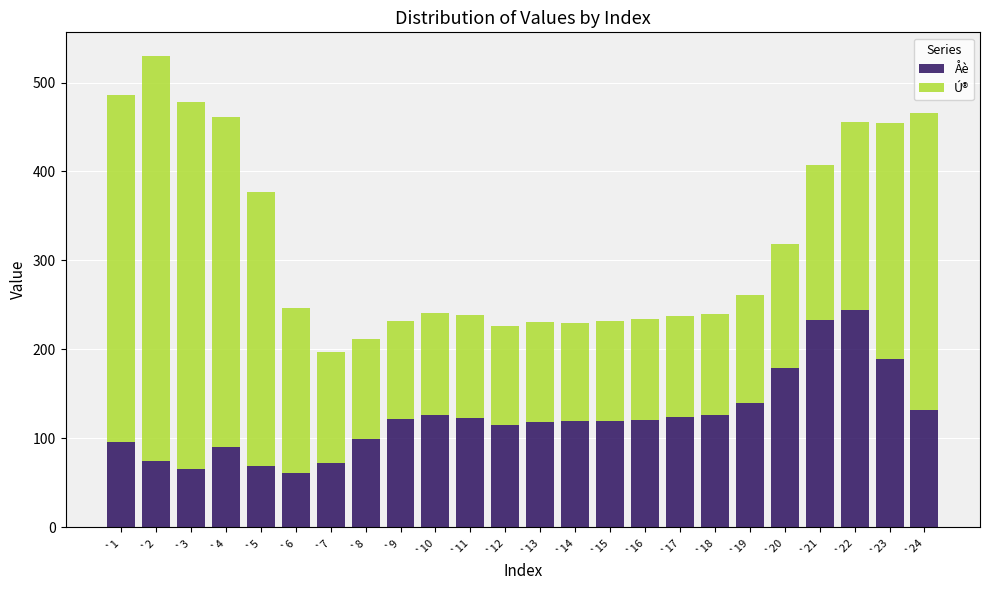

What is the total value across all series at `22?

455.9